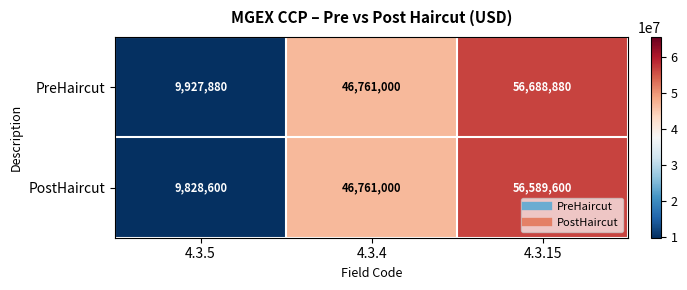

At how many categories does at least one series exceed 31591295?

2